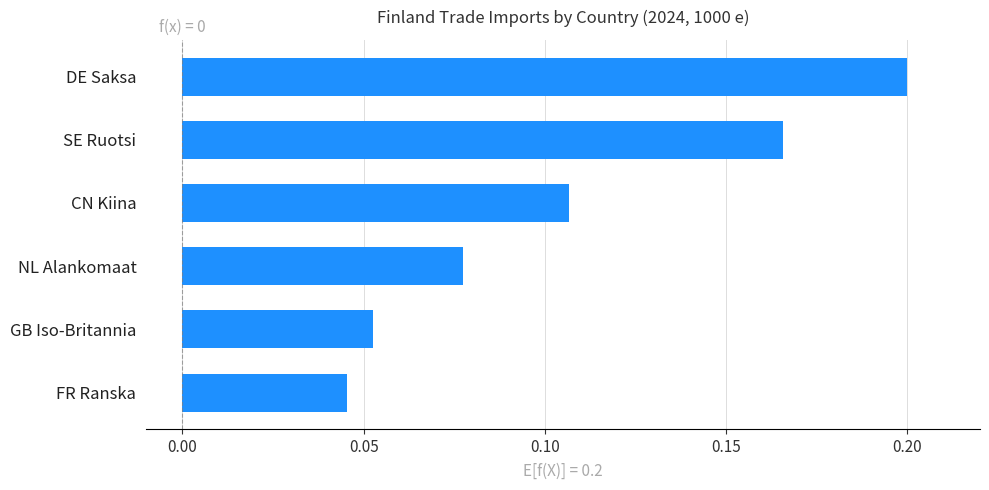

List the labels in order of value, largest first.

DE Saksa, SE Ruotsi, CN Kiina, NL Alankomaat, GB Iso-Britannia, FR Ranska